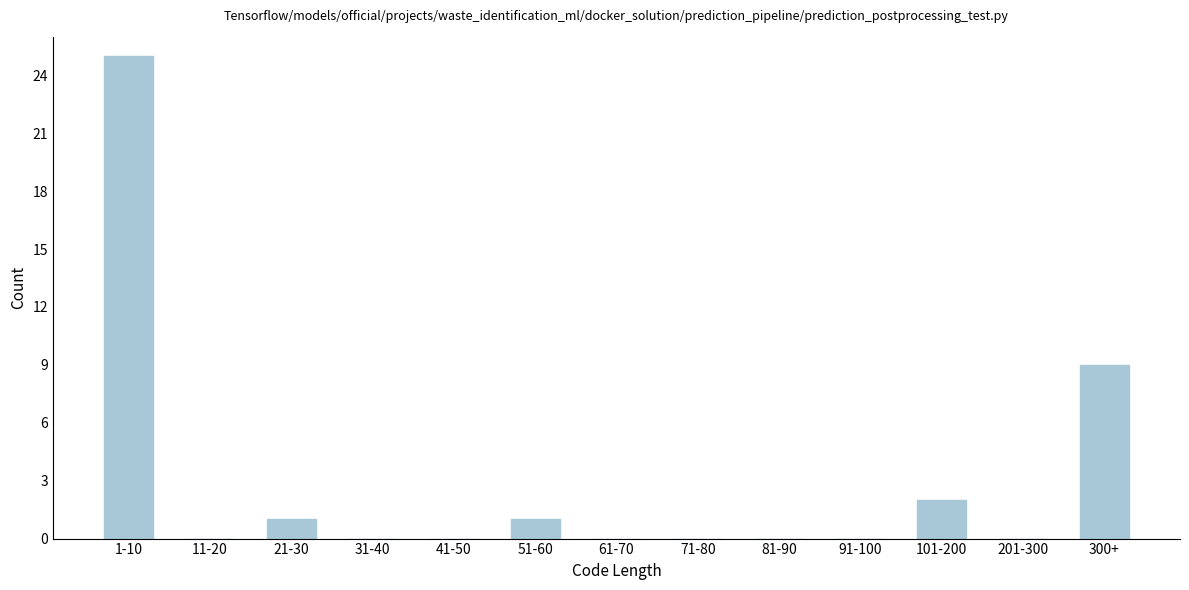

Reading left to right, list all the values displayed in this chart.

1-10=25	11-20=0	21-30=1	31-40=0	41-50=0	51-60=1	61-70=0	71-80=0	81-90=0	91-100=0	101-200=2	201-300=0	300+=9